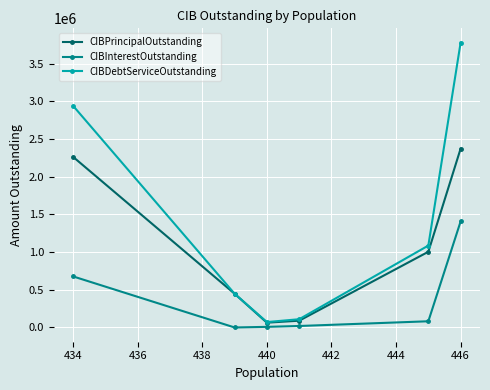

What is the highest value of the CIBInterestOutstanding series?

1407729.7